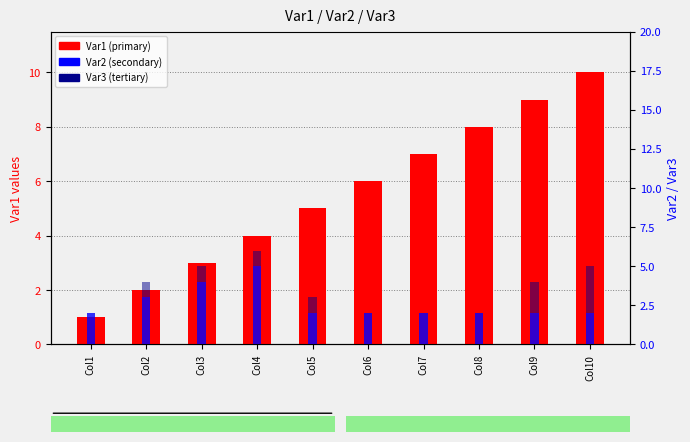

Reading right to left, list all the values displayed in this chart.

Var1: Col10=10	Col9=9	Col8=8	Col7=7	Col6=6	Col5=5	Col4=4	Col3=3	Col2=2	Col1=1
Var2: Col10=2	Col9=2	Col8=2	Col7=2	Col6=2	Col5=2	Col4=5	Col3=4	Col2=3	Col1=2
Var3: Col10=3	Col9=2	Col8=0	Col7=0	Col6=0	Col5=1	Col4=1	Col3=1	Col2=1	Col1=0